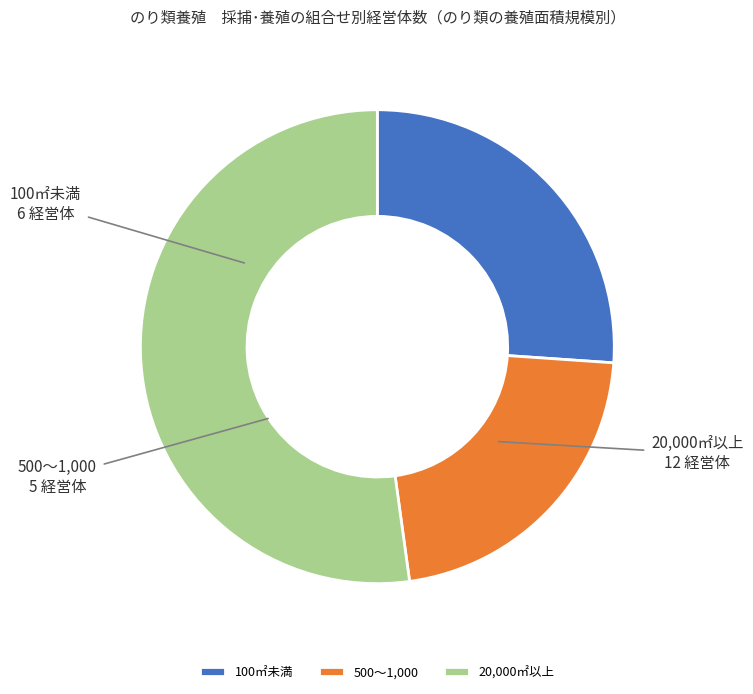

Is it true that 20,000㎡以上 is 52% of the pie?

True